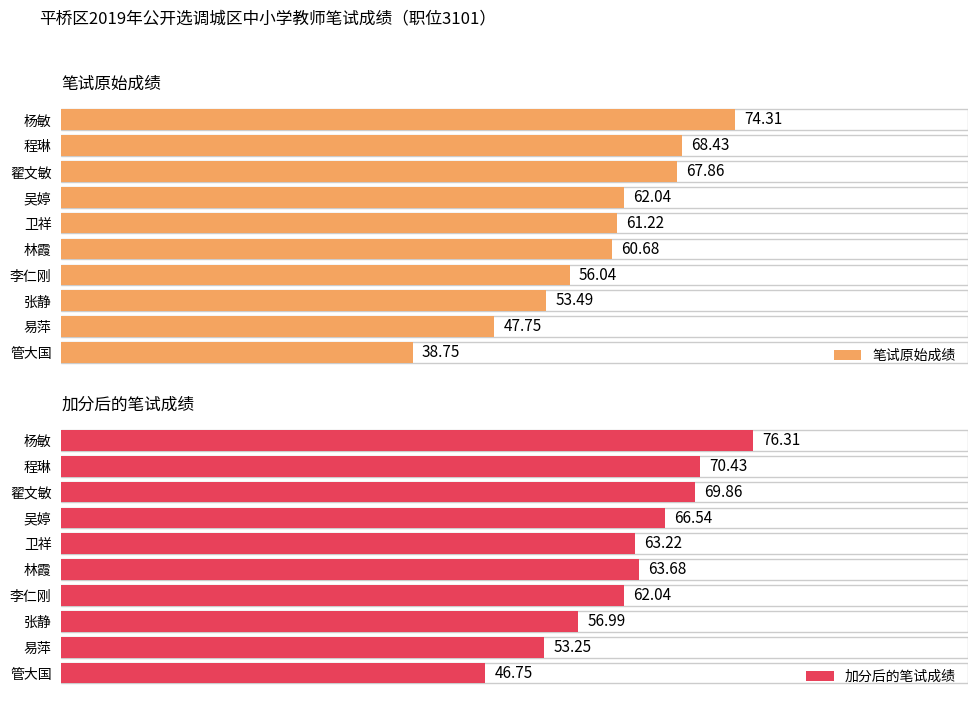

How many values in the 加分后的笔试成绩 series are below 63?

4